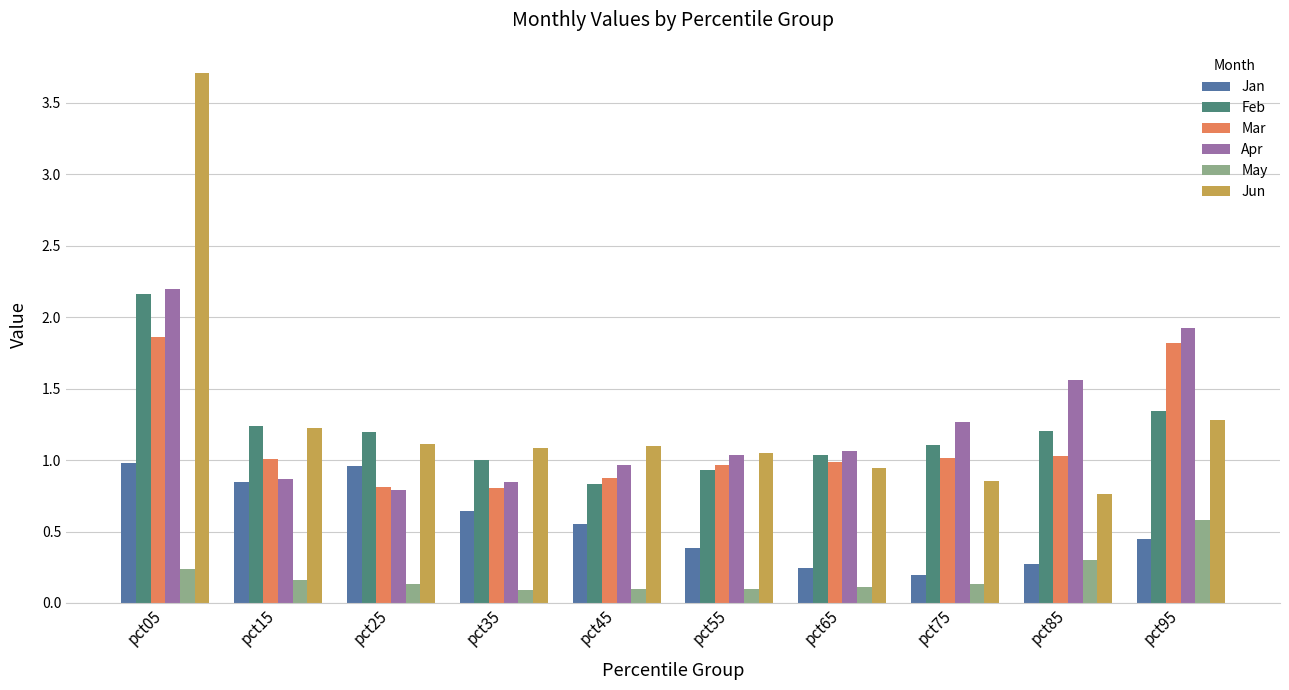

At which category does the chart reach its peak across all series?

pct05